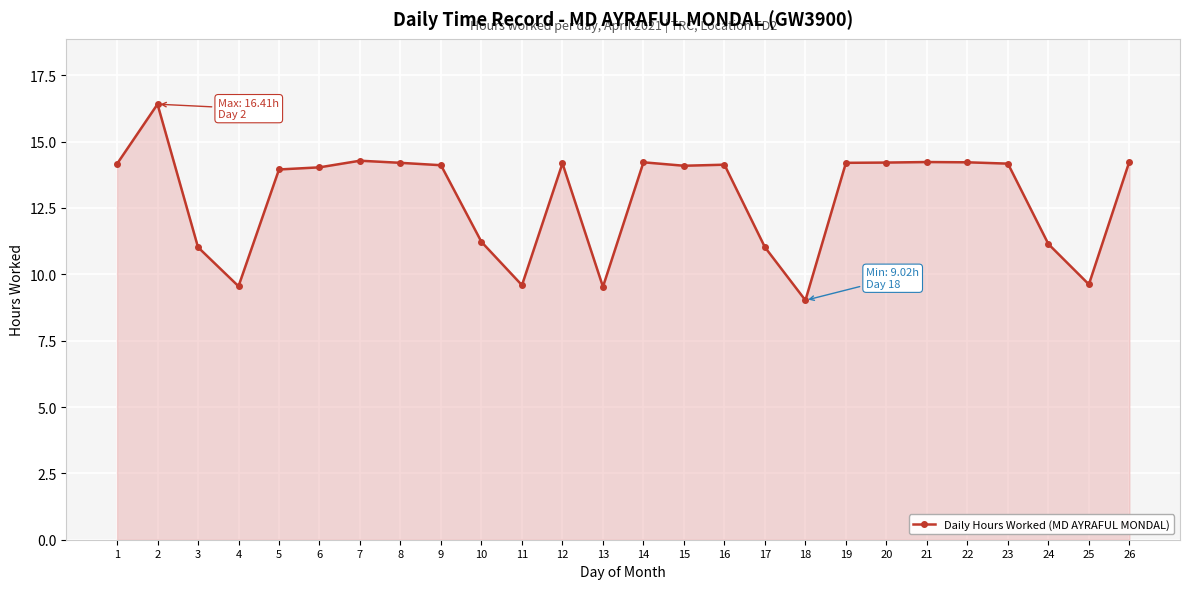

Which category has the lowest value across all series?

18